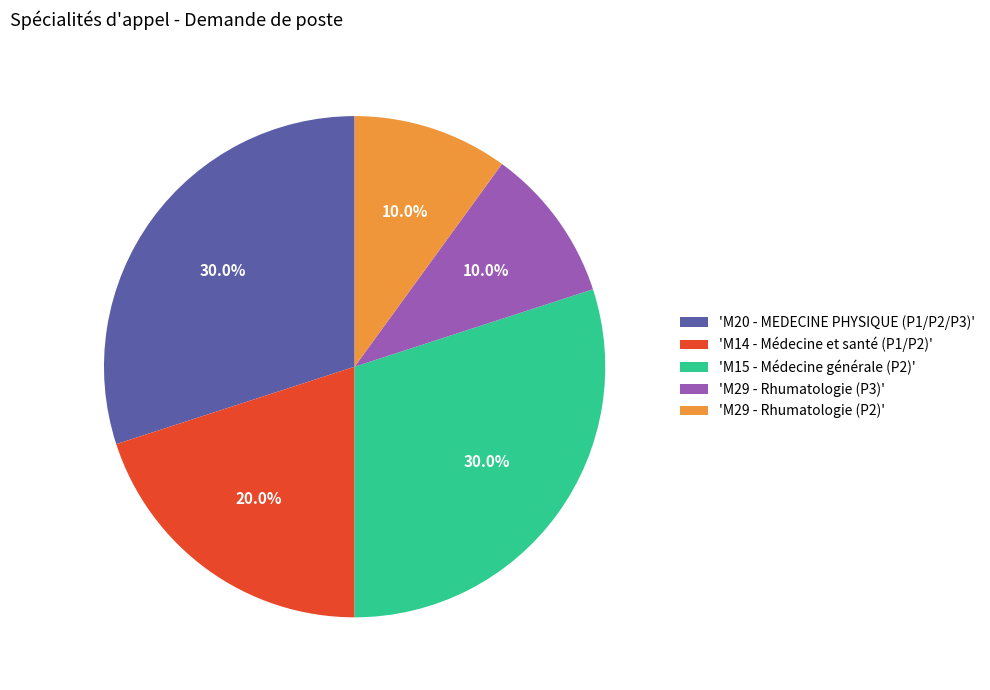

What percentage do 'M14 - Médecine et santé (P1/P2)' and 'M20 - MEDECINE PHYSIQUE (P1/P2/P3)' together represent?

50.0%